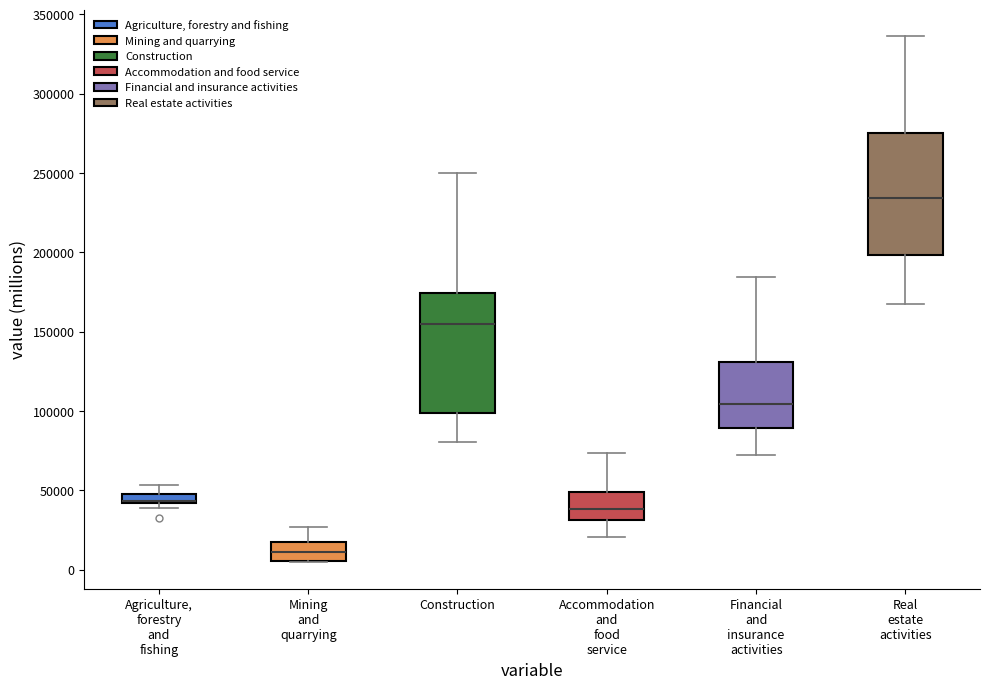

Where is the lower edge of the box for Financial and insurance activities on the y-axis? The values are not printed on the chart, so give them approximately, as read against the axis.

90000